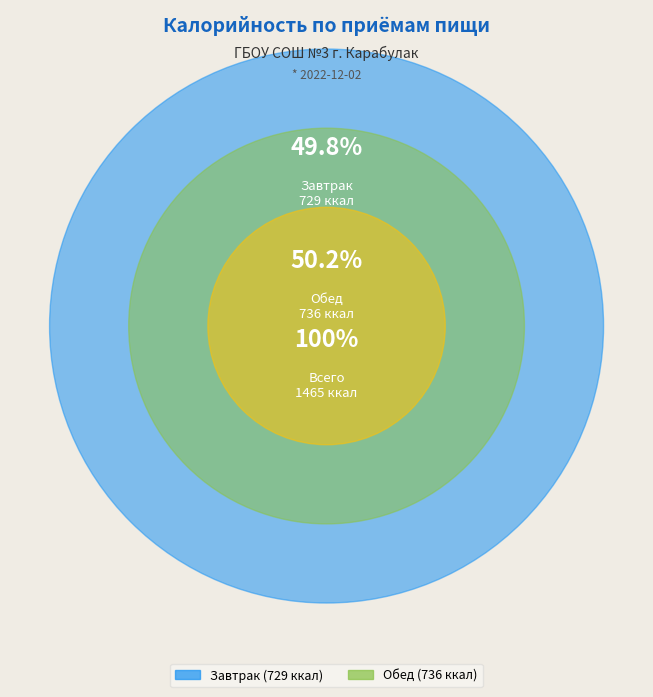

What is the total percentage of Завтрак and Обед?

100.0%